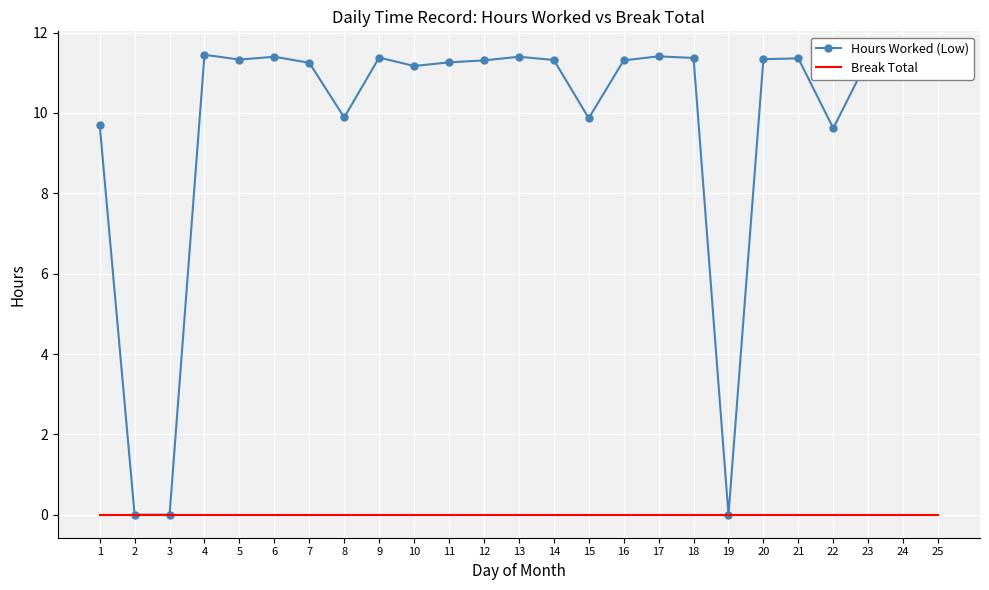

In Hours Worked (Low), how many points are higher than both neighbors (excluding endpoints)?

7